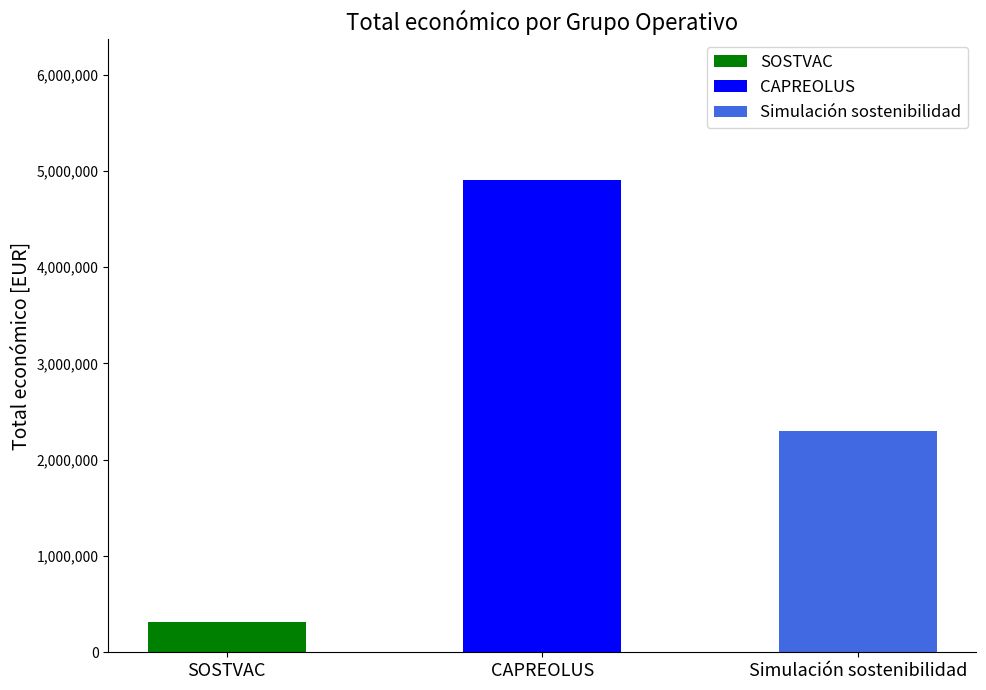

Is it true that the value at Simulación sostenibilidad is 2296067?

True